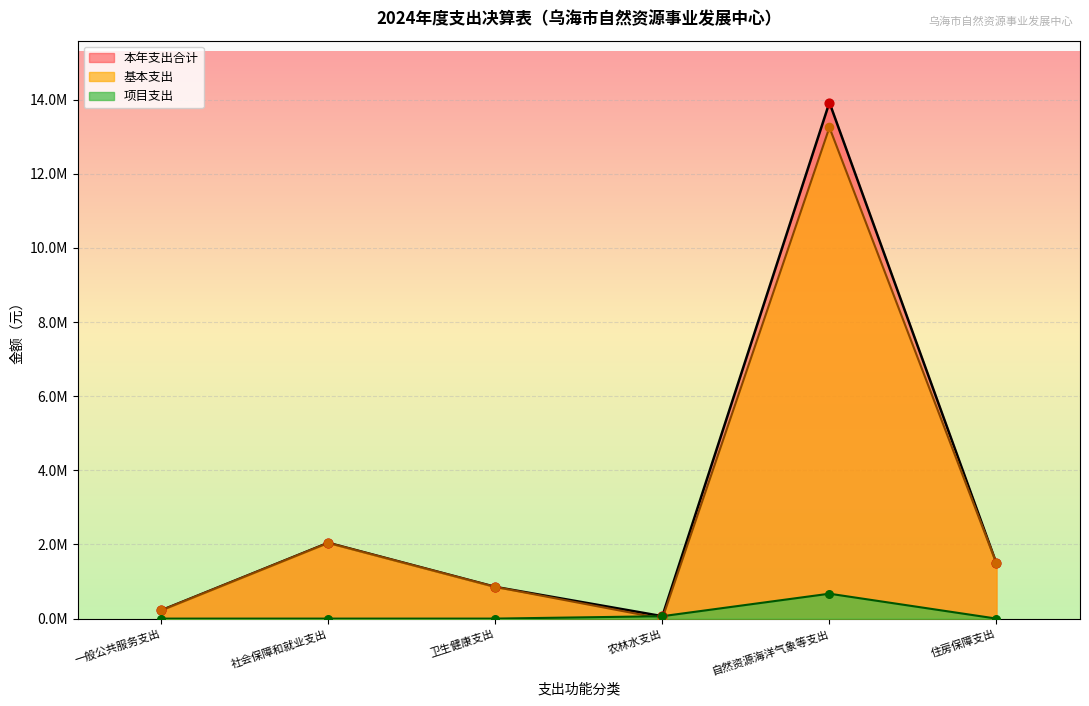

Between 一般公共服务支出 and 住房保障支出, which is larger?

住房保障支出